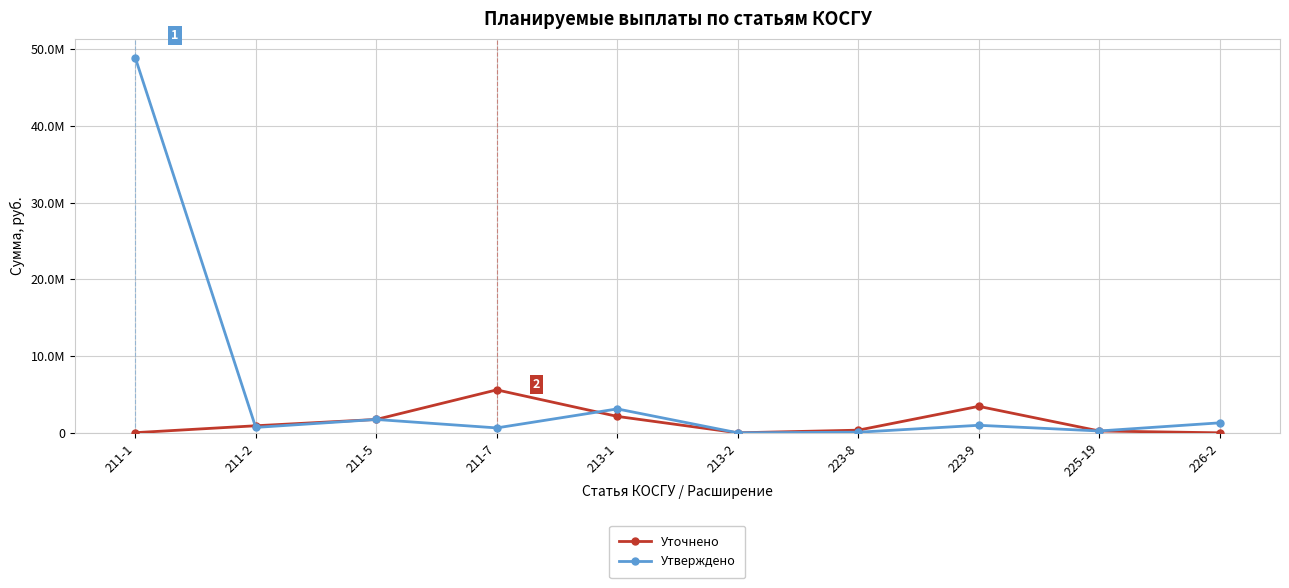

What is the label of the 9th point from the right?

211-2